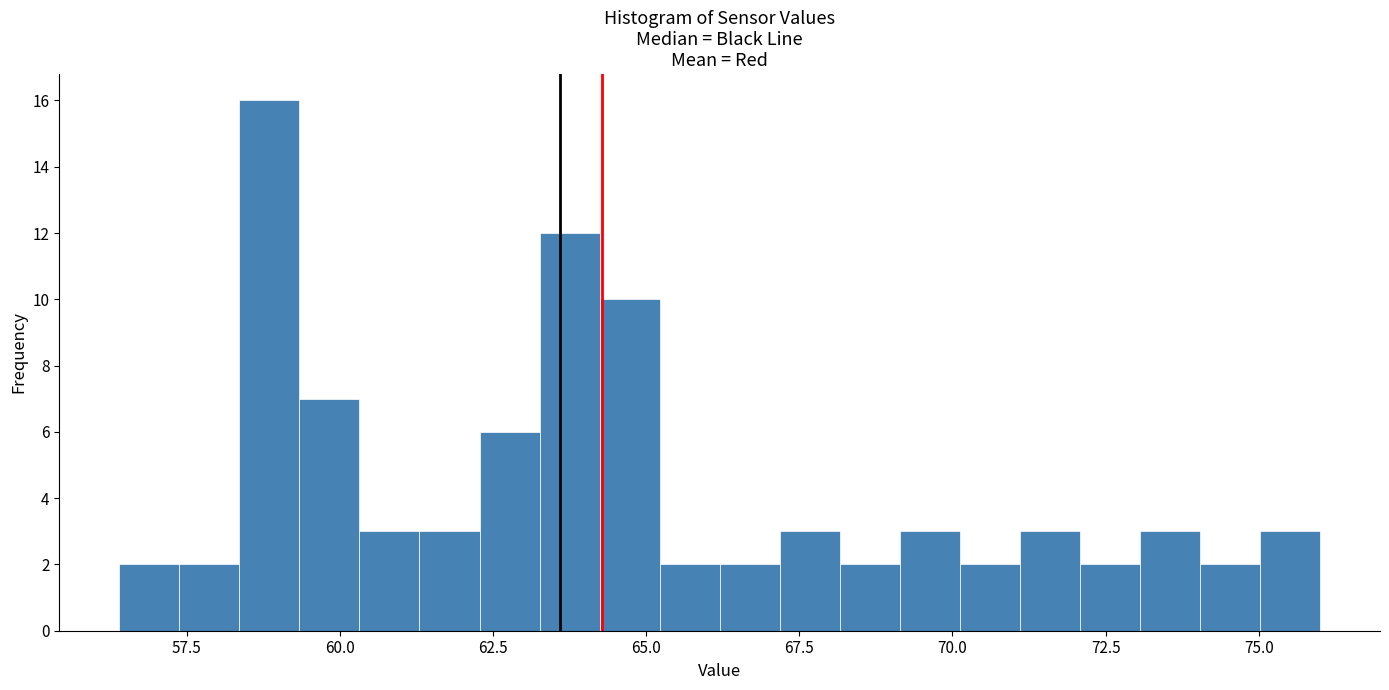

Around what value on the x-axis is the tallest bar? Give the approximate position of its centre, as read against the axis.

59.0